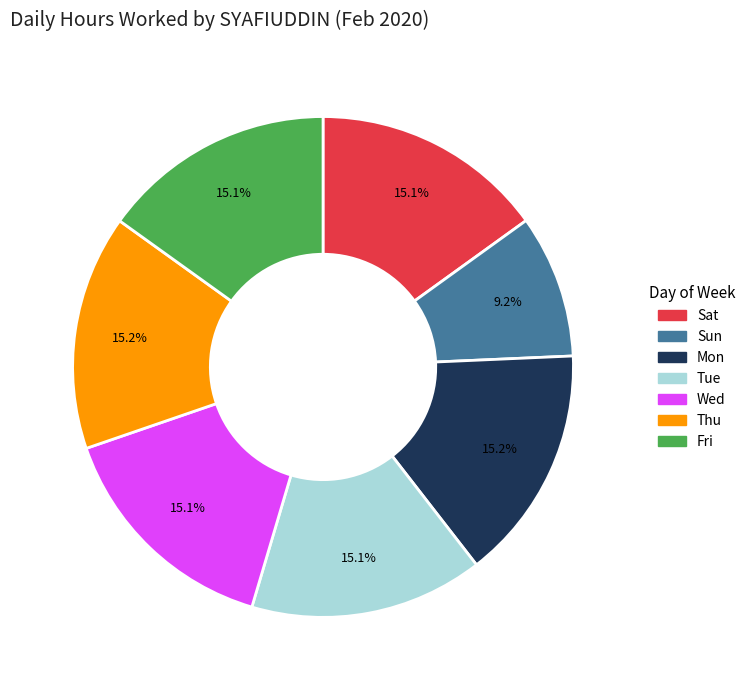

Is there any slice that represents more than half of the pie?

No